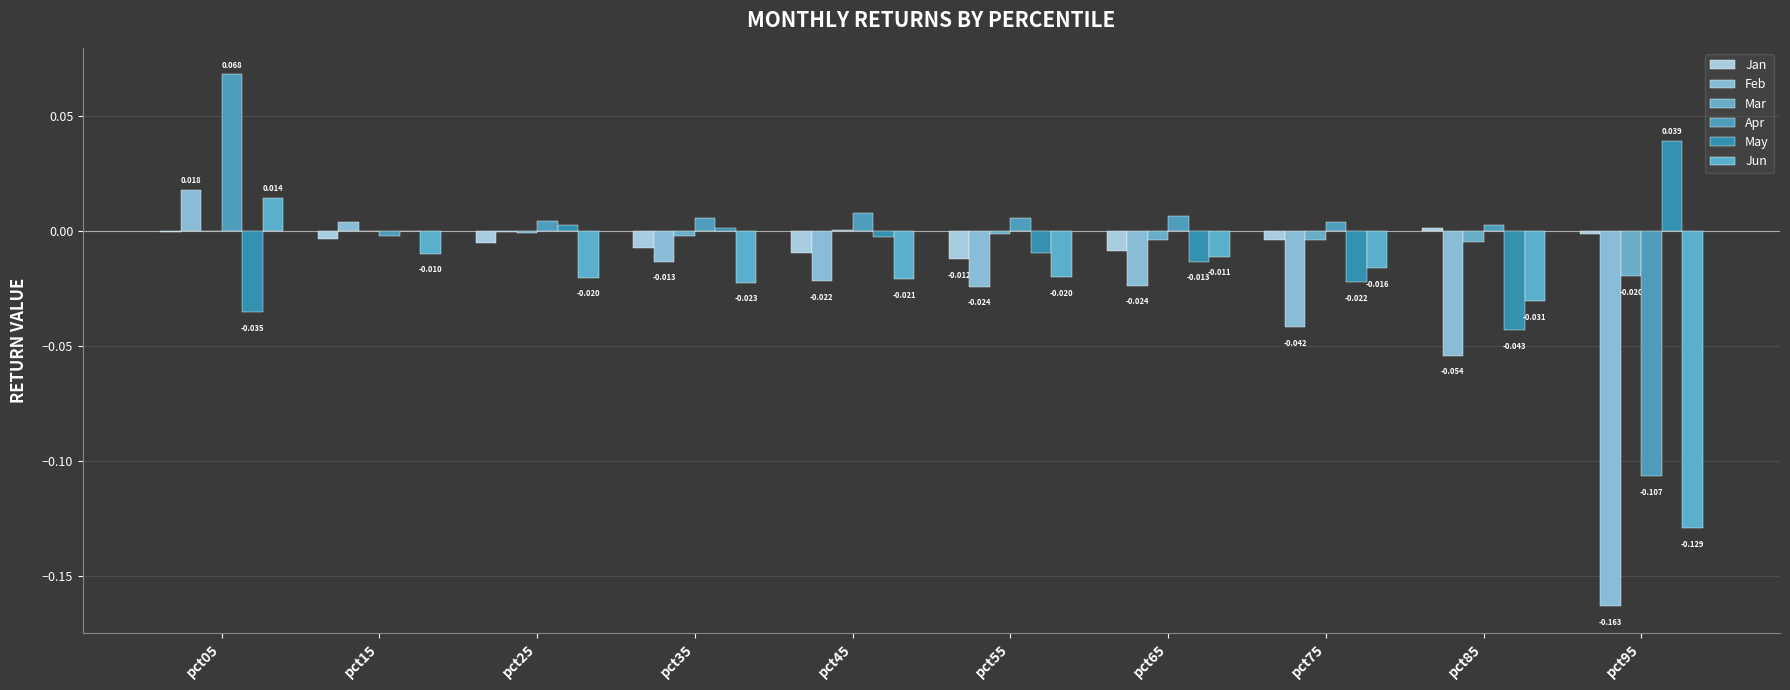

Count the number of data series in this chart.

6